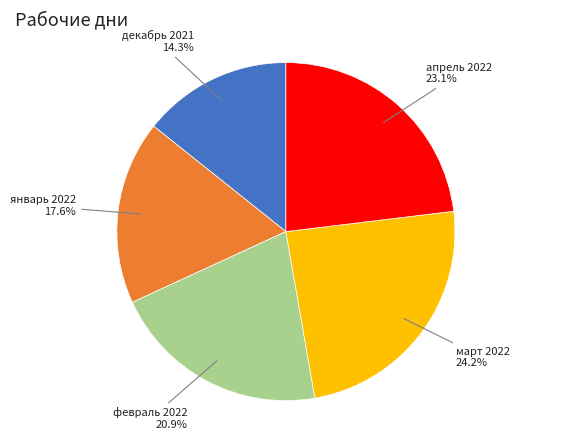

Between январь 2022 and февраль 2022, which is larger?

февраль 2022